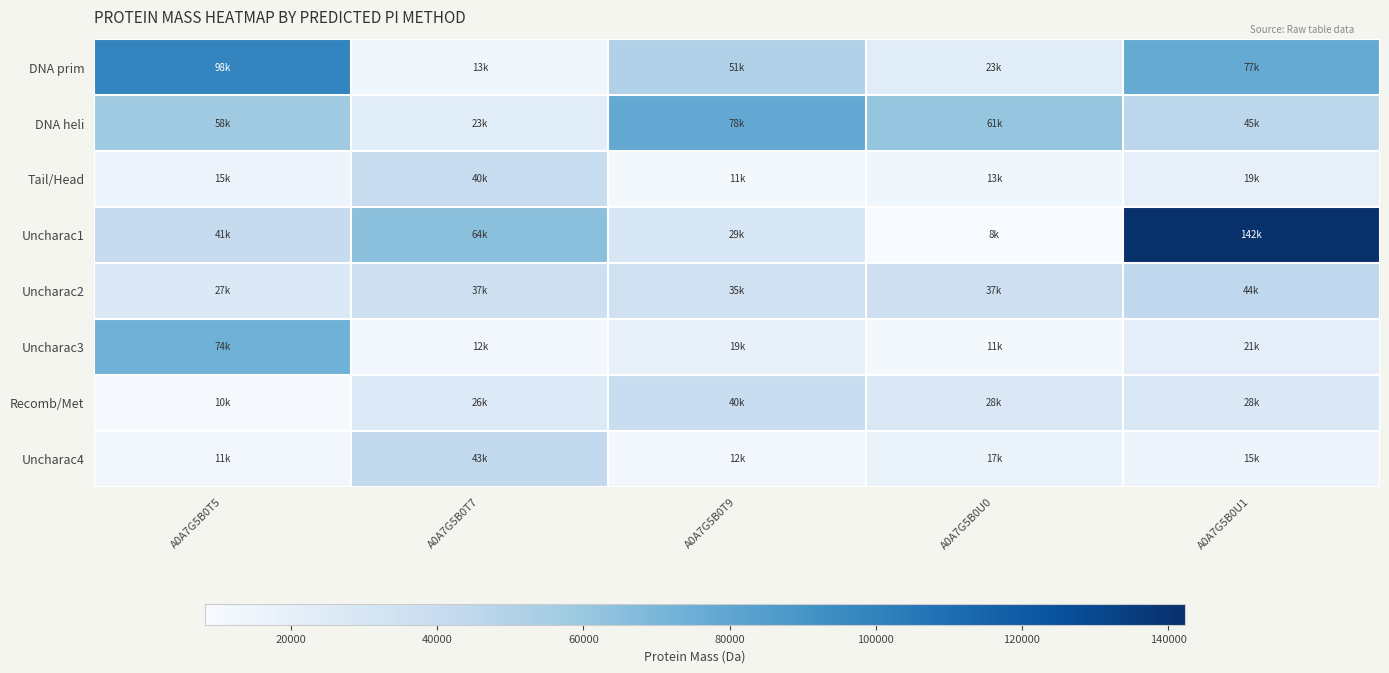

At which category is the sum across all series the highest?

A0A7G5B0U1